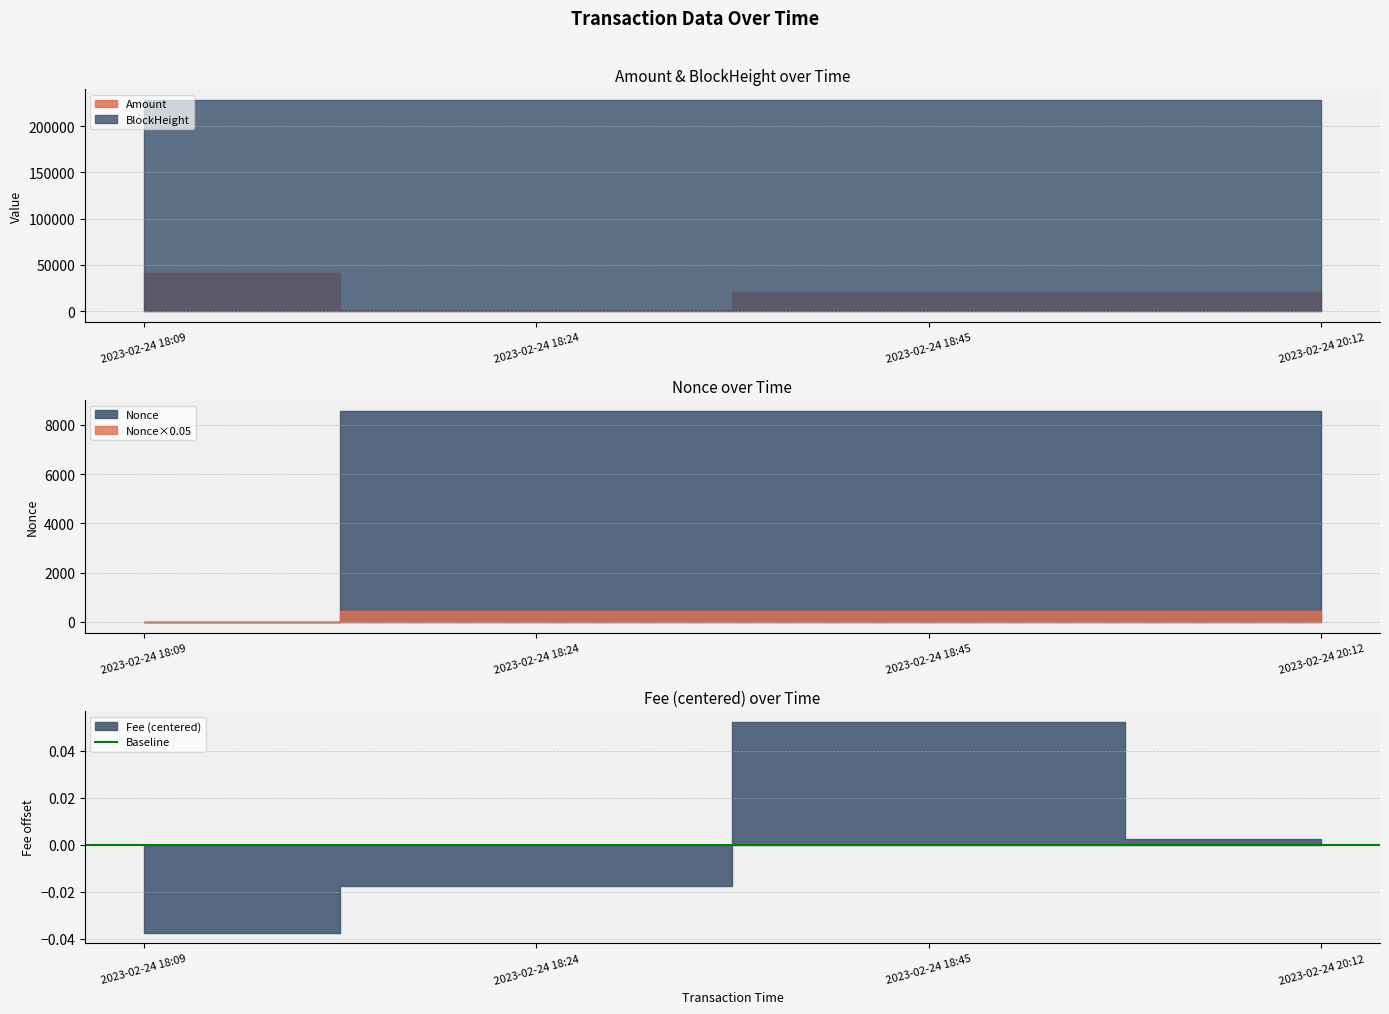

True or false: Nonce has more than 1 points higher than both neighbors.

False